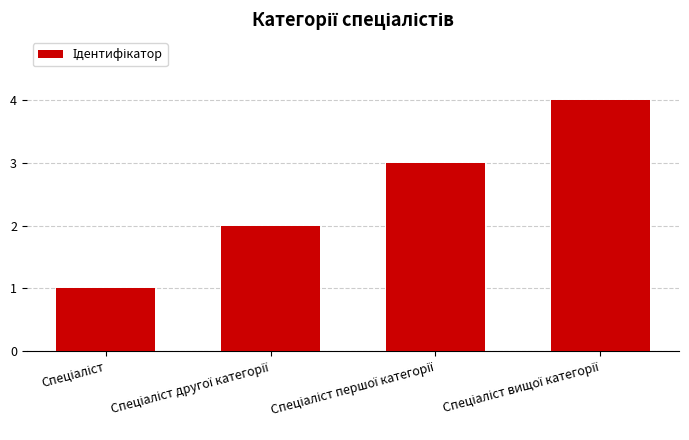

What is the maximum value shown in the chart?

4